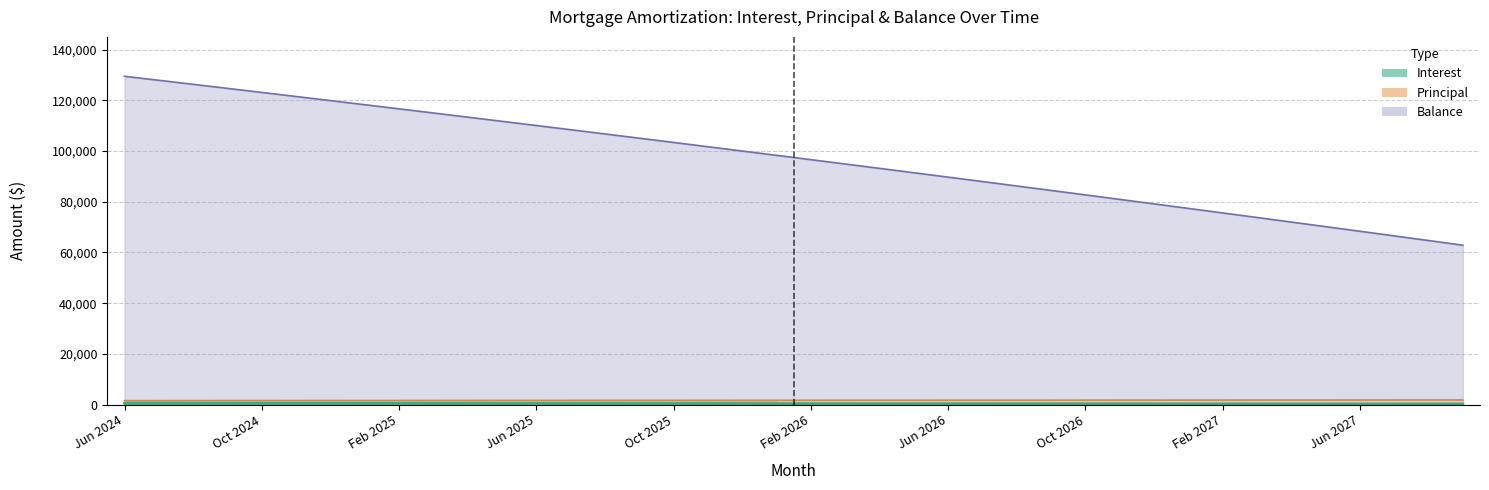

True or false: Principal and Interest cross at least once.

False